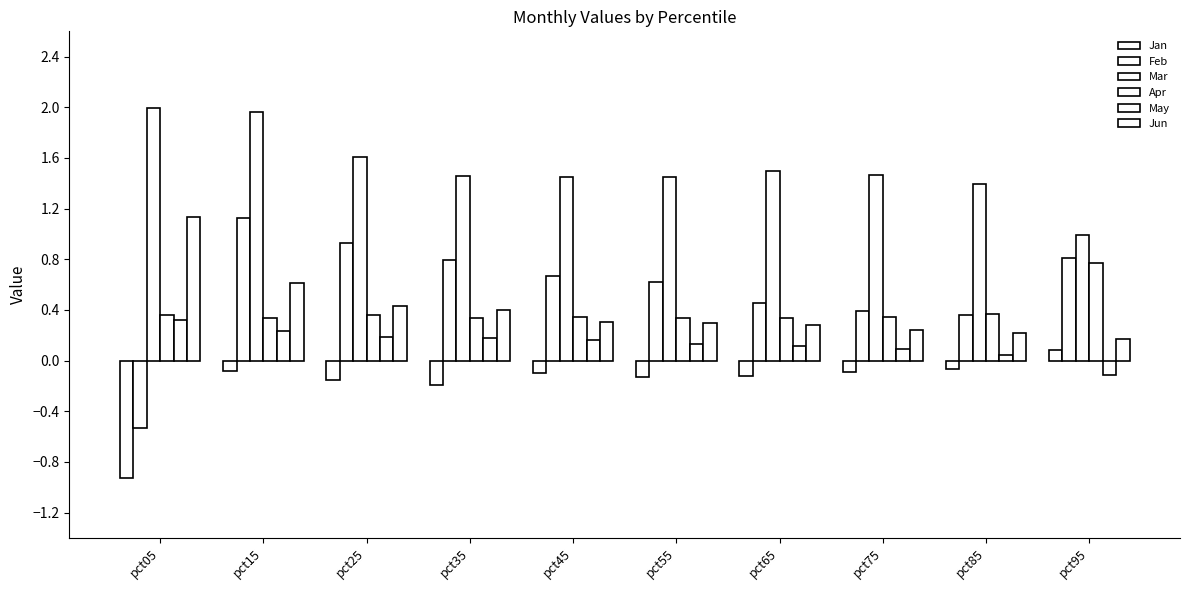

The Jun series shows 0.1 at pct75. True or false?

False